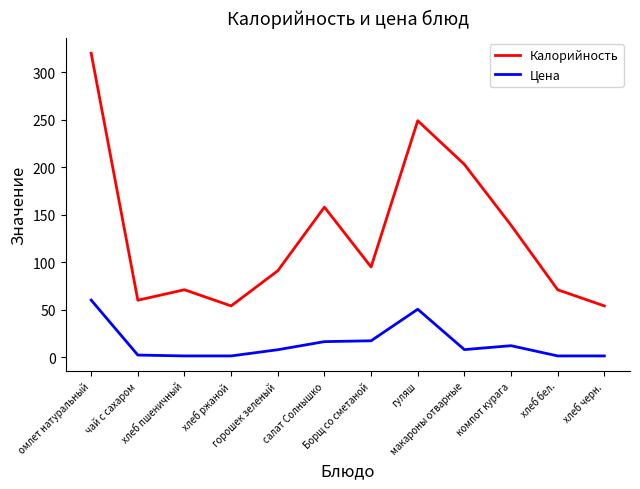

Is it true that Калорийность equals 54.0 at хлеб ржаной?

True